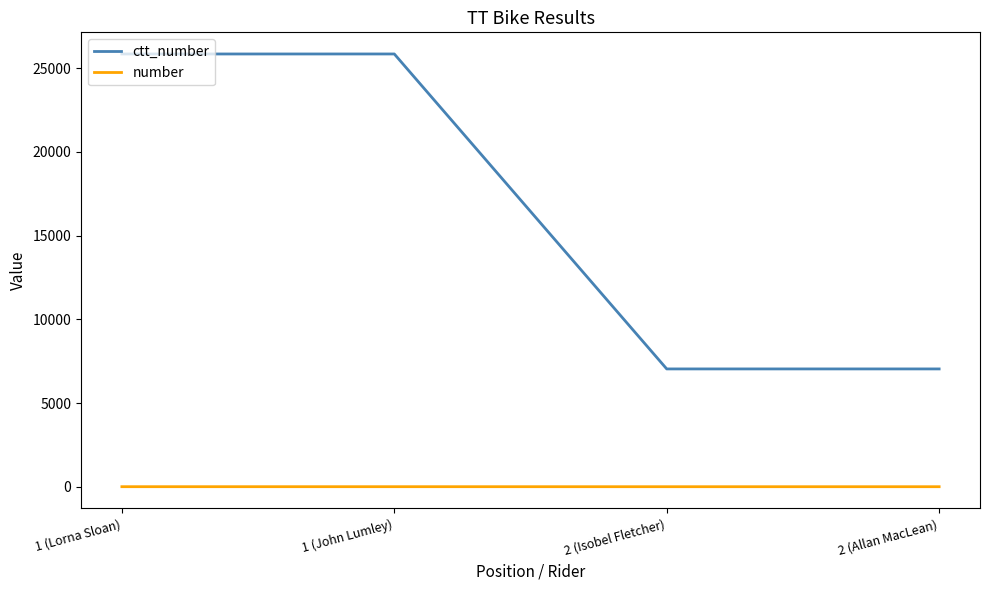

What are all the series names shown in the legend?

ctt_number, number